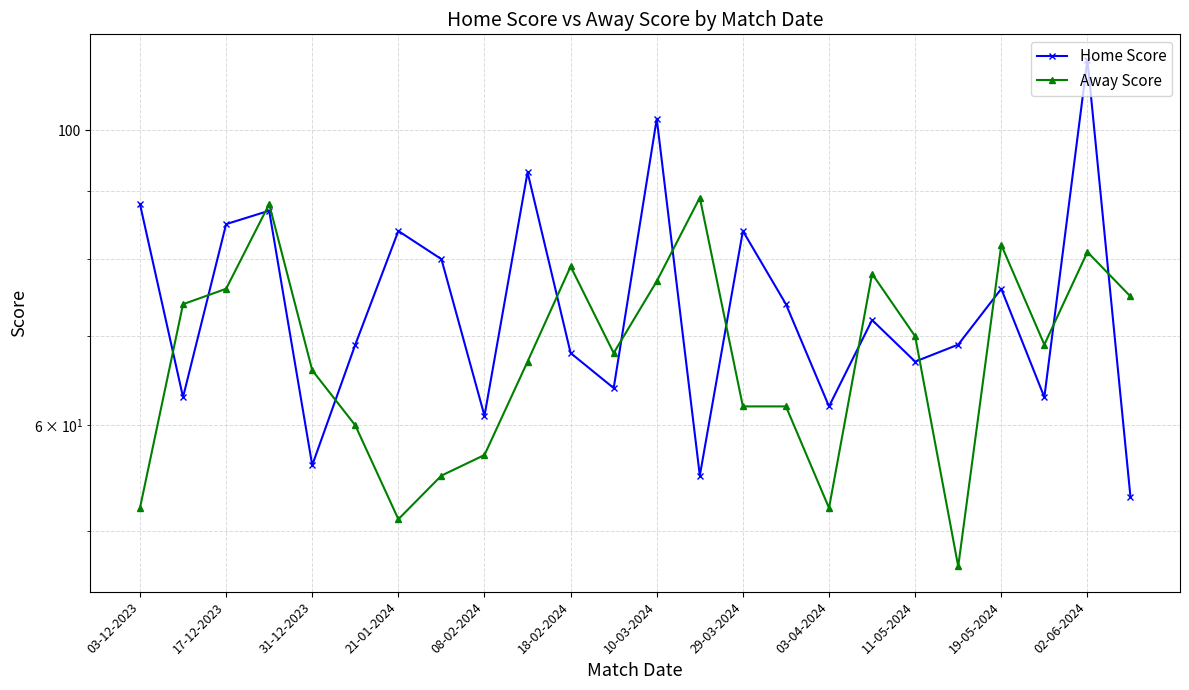

How many lines are shown in the chart?

2